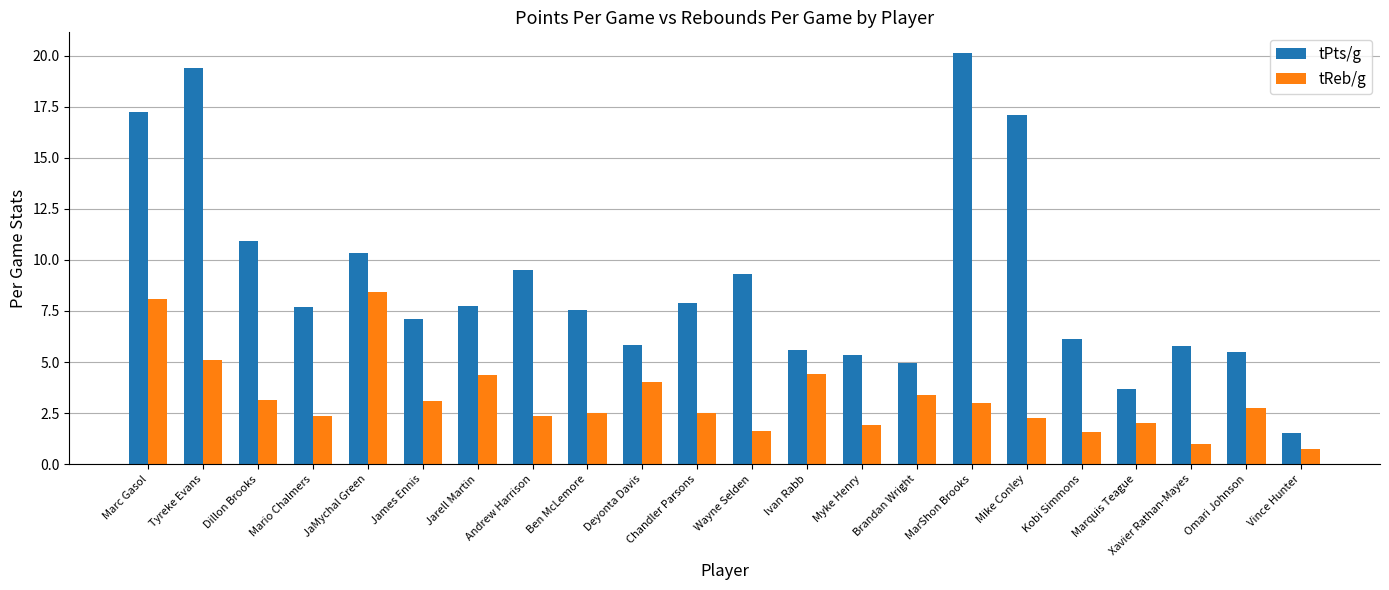

The value of tReb/g at Omari Johnson is 2.8. True or false?

True